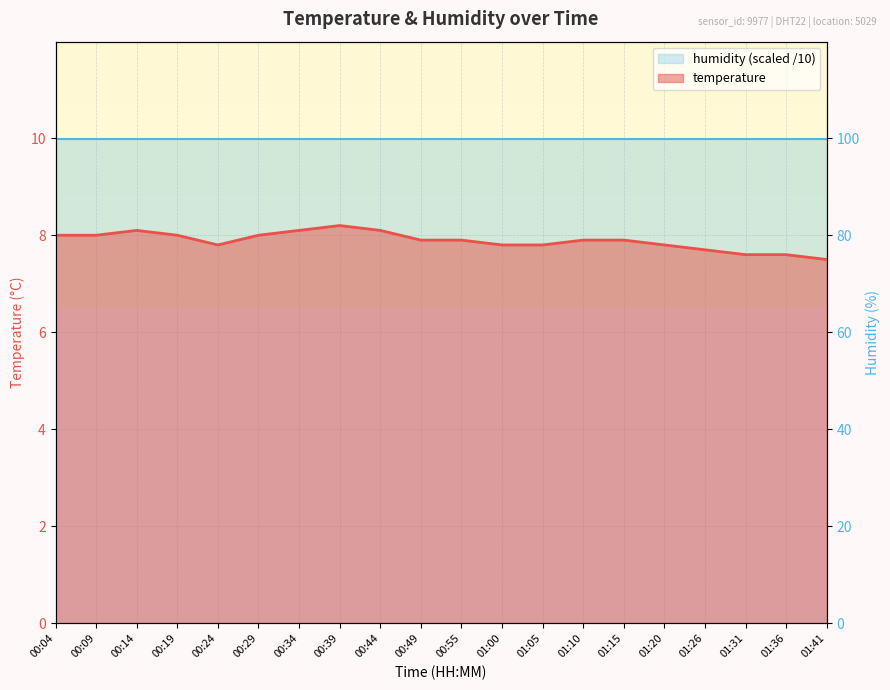

Reading right to left, extract all data points from this chart.

7.5	7.6	7.6	7.7	7.8	7.9	7.9	7.8	7.8	7.9	7.9	8.1	8.2	8.1	8.0	7.8	8.0	8.1	8.0	8.0